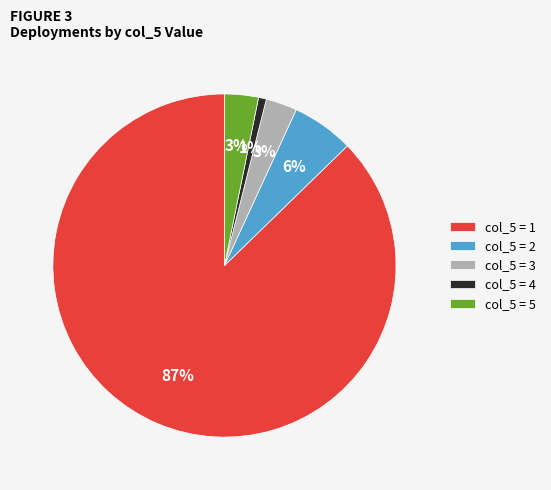

Is it true that col_5 = 5 is 3% of the pie?

True